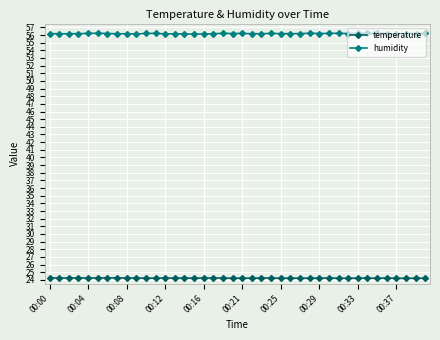

Which series has the largest range (max minus min)?

humidity